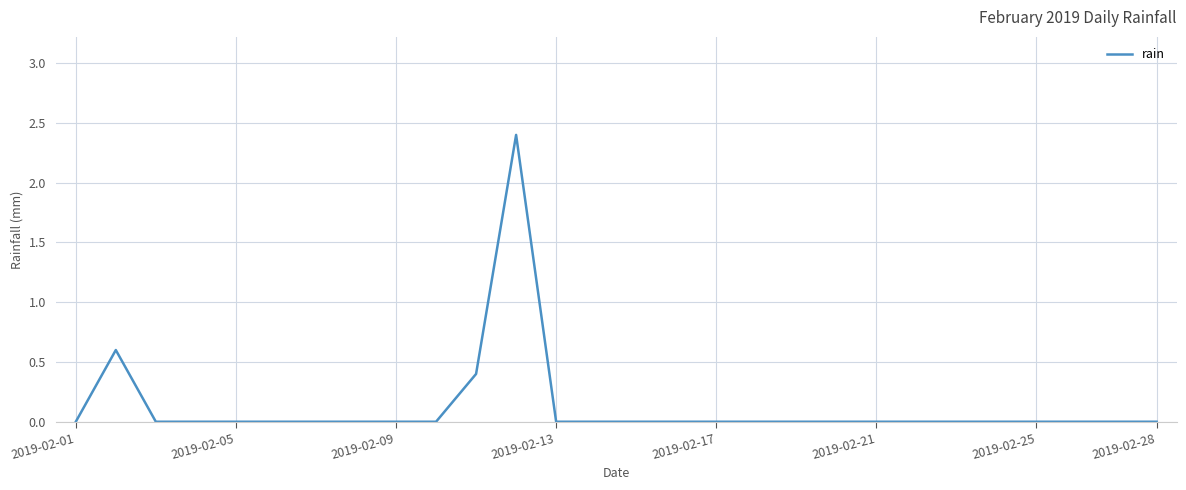

What is the difference between the maximum and minimum values?

2.4